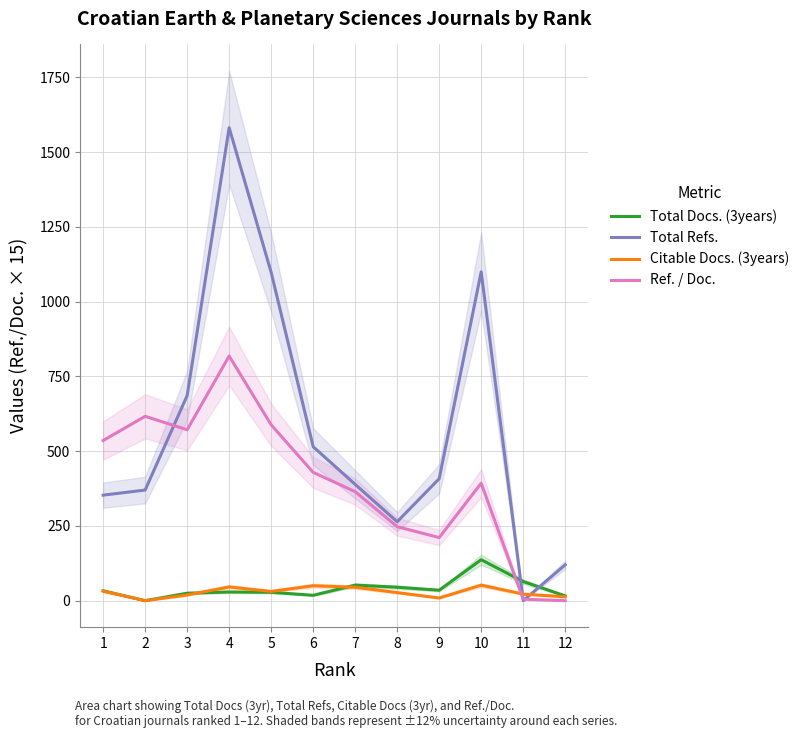

What is the spread (max minus min) of values at 11?

64.0